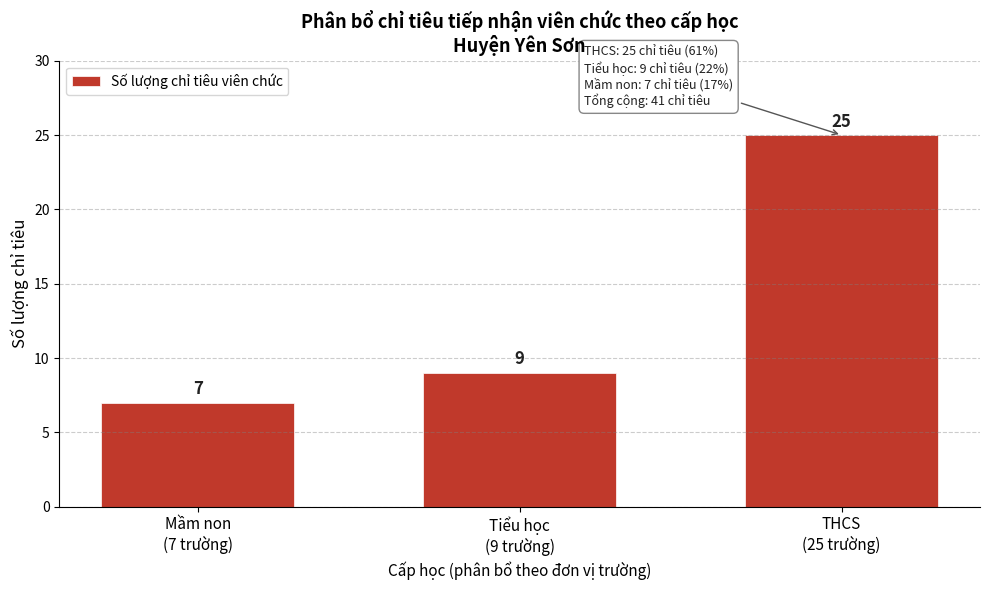

Reading left to right, extract all data points from this chart.

7	9	25